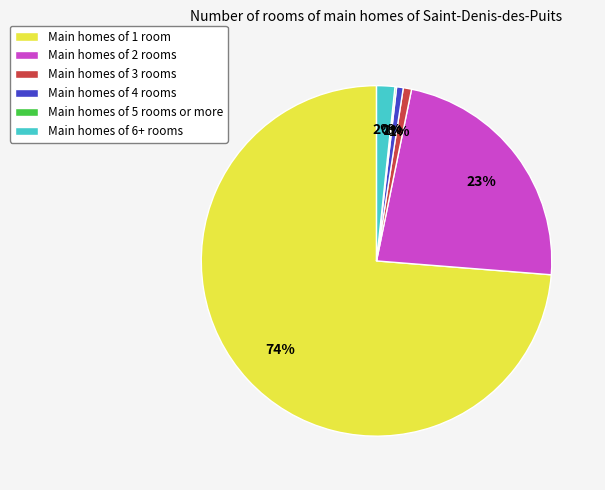

Does any single category account for the majority?

Yes